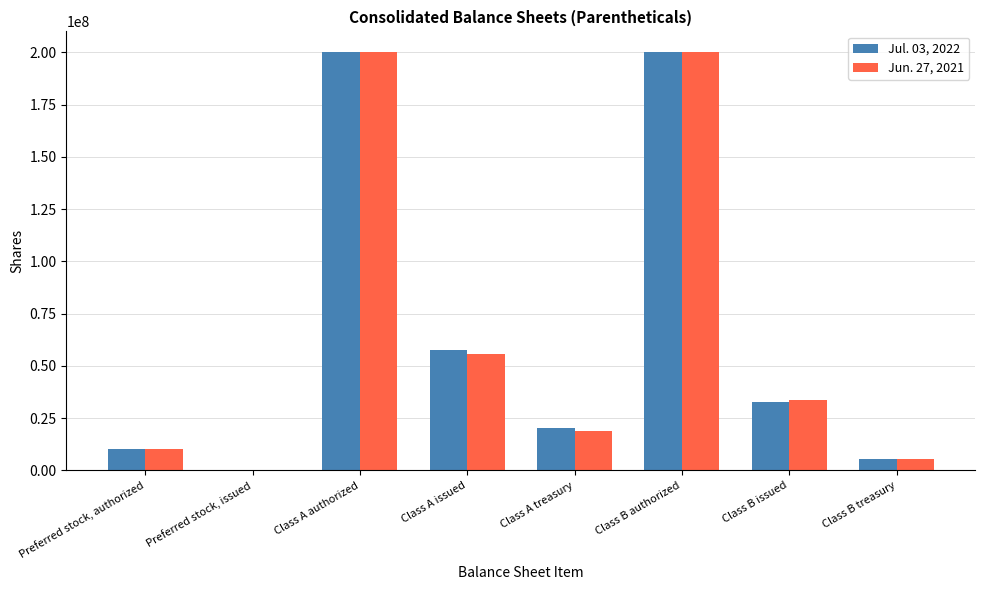

Is the value of Jul. 03, 2022 at Preferred stock, issued greater than the value of Jun. 27, 2021 at Class A authorized?

No